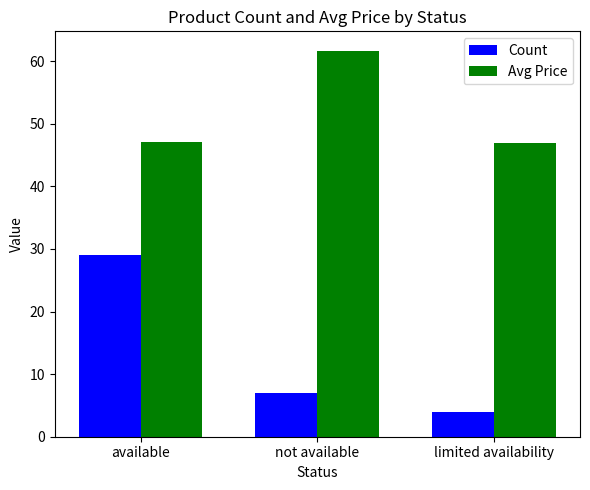

Which label corresponds to the smallest value in the chart?

limited availability